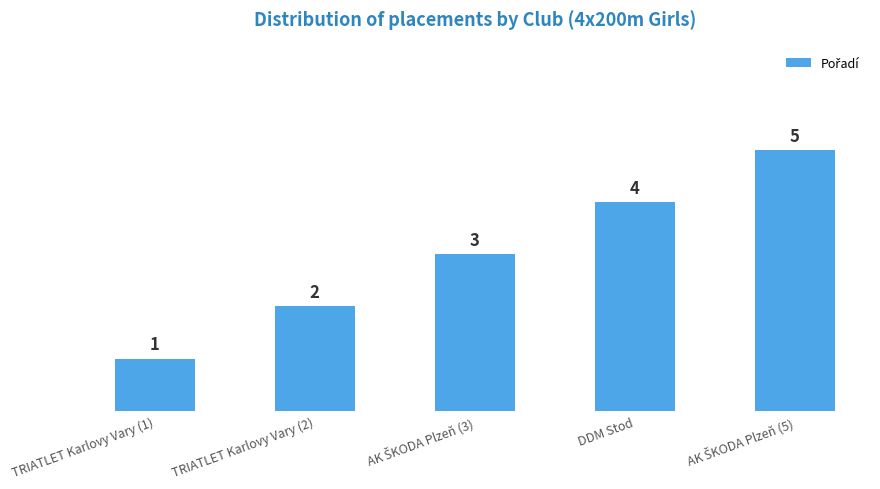

What is the value of the 2nd bar from the left?

2